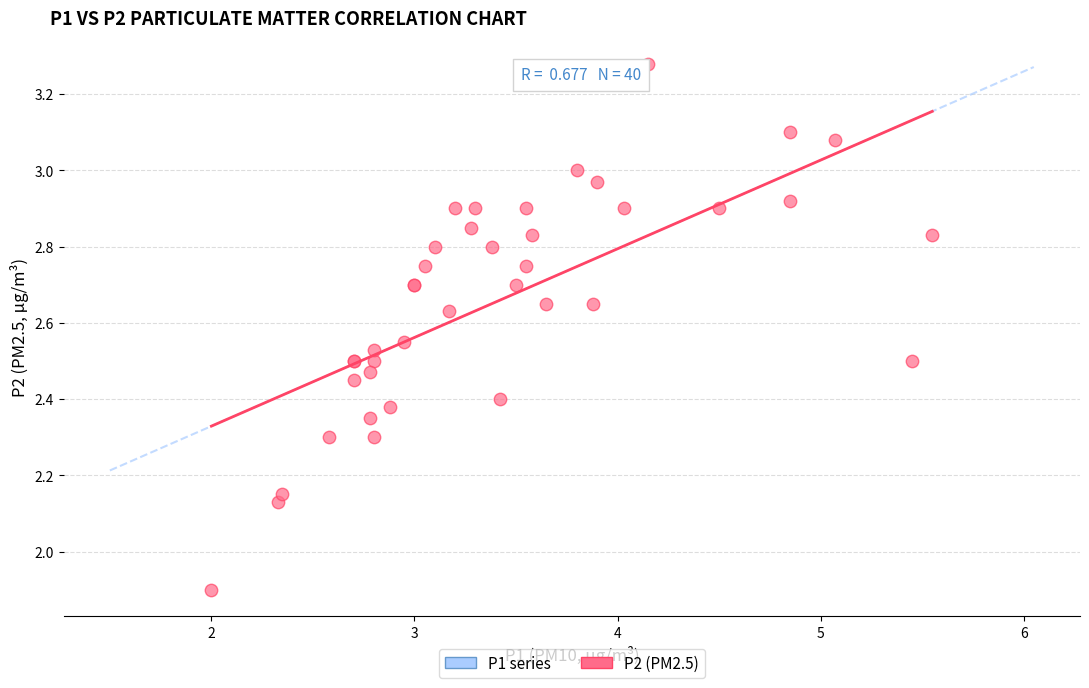

What Y value in the scatter plot is closest to 2?

1.9